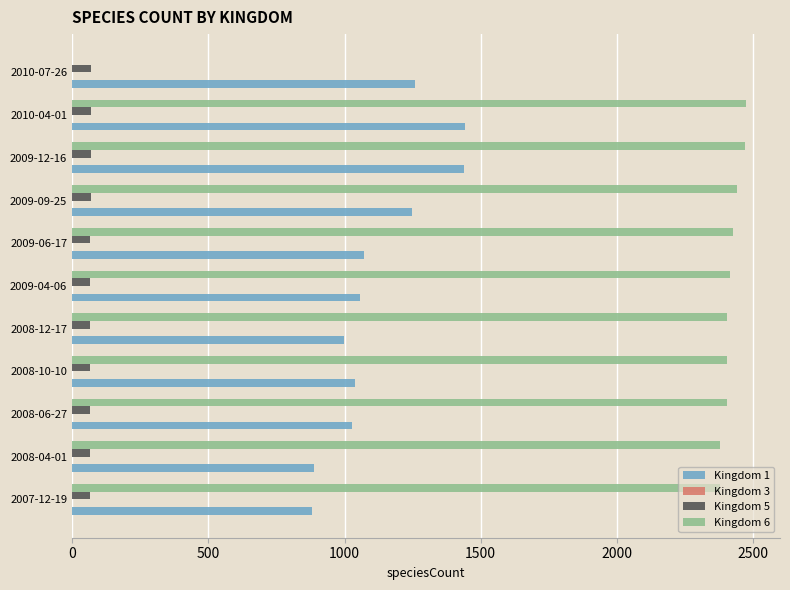

What is the maximum value shown in the chart?

2475